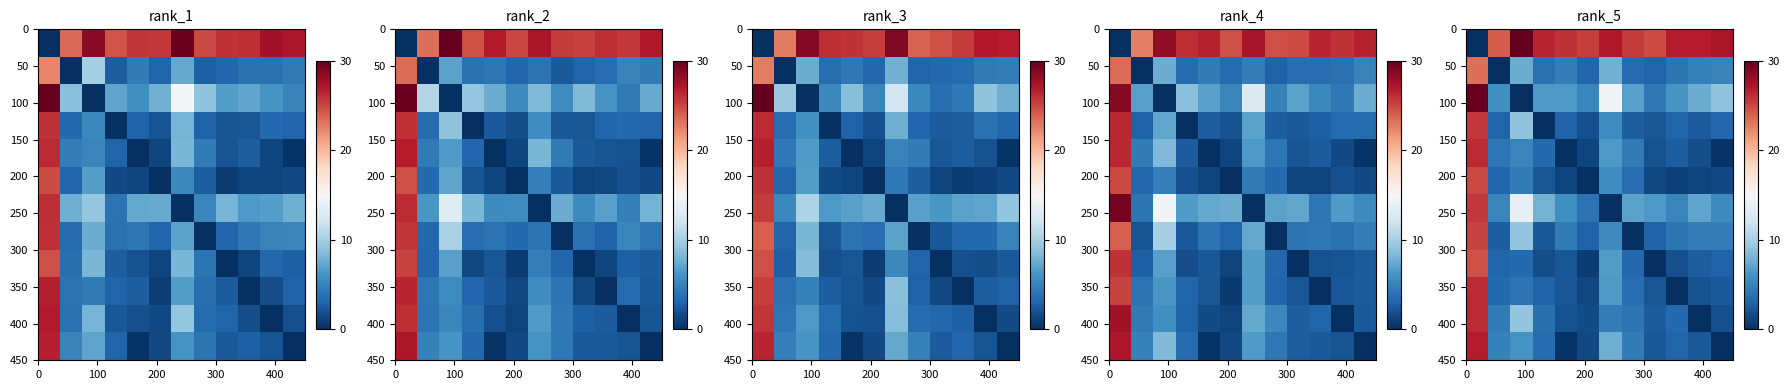

At how many categories does at least one series exceed 9?

12